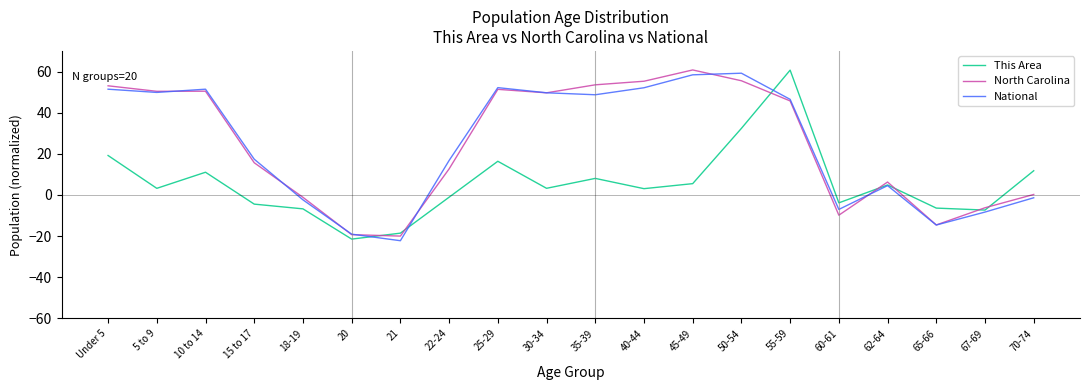

After their last crossing, which series has the higher values: National or This Area?

This Area